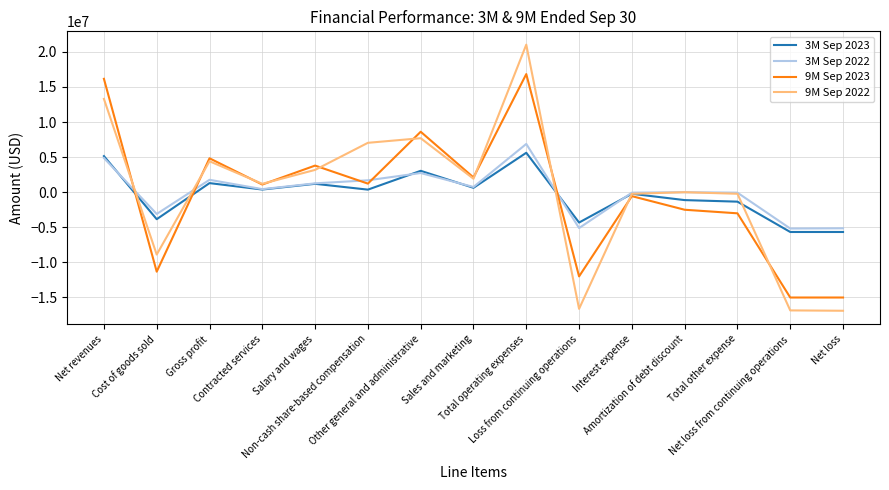

Which series has the largest range (max minus min)?

9M Sep 2022